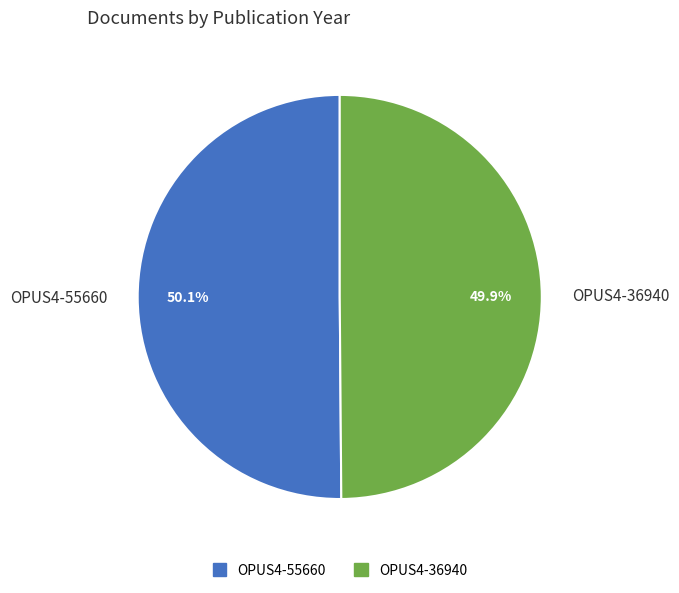

What is the ratio of the value at OPUS4-55660 to the value at OPUS4-36940?

1.0